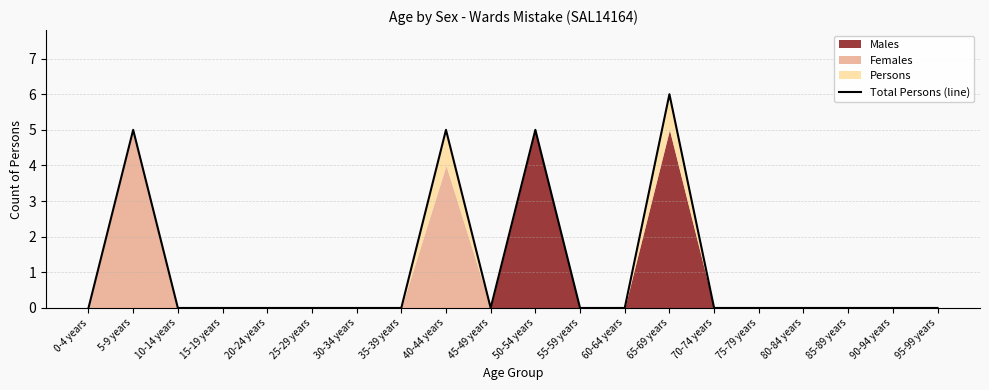

What is the average value?

1